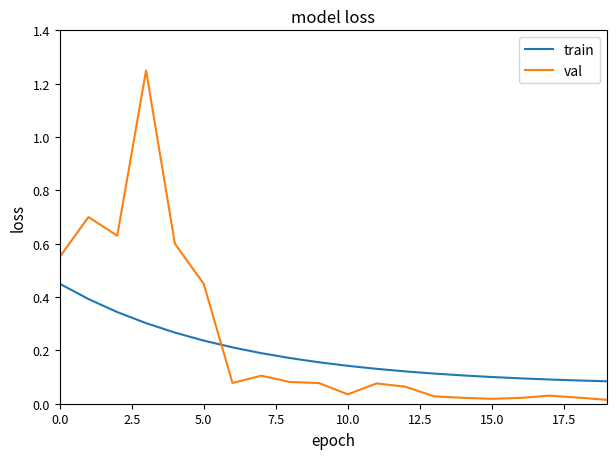

What are all the series names shown in the legend?

train, val